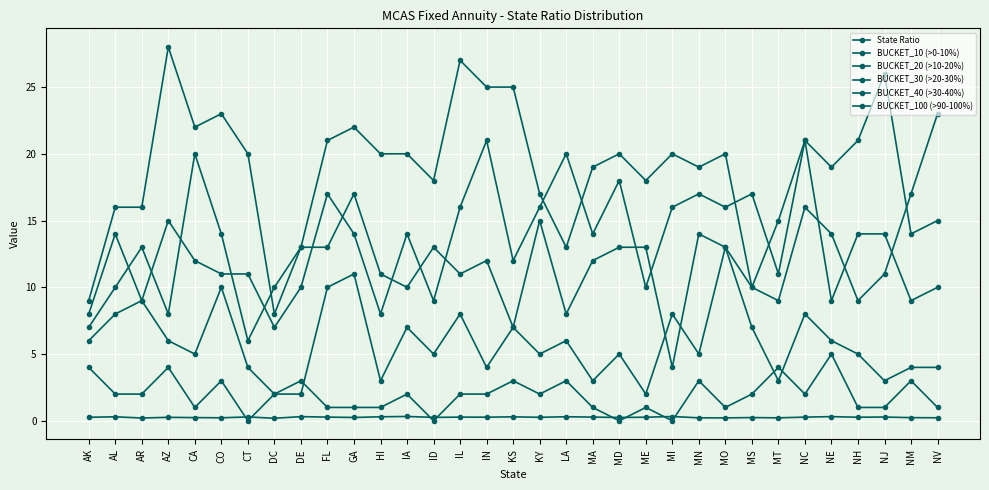

Is this an area chart (filled region under the line)?

No